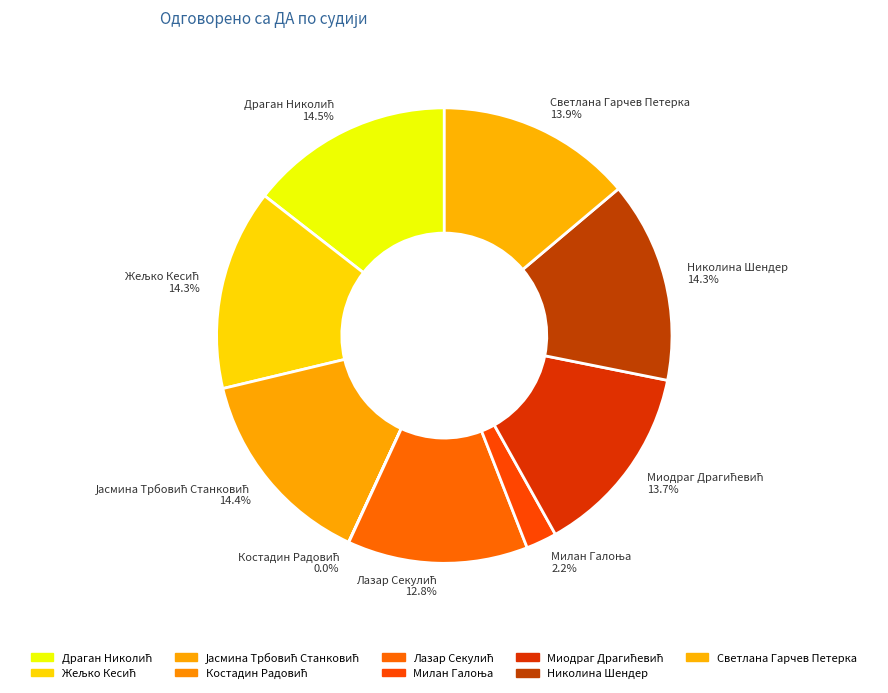

Is there any slice that represents more than half of the pie?

No